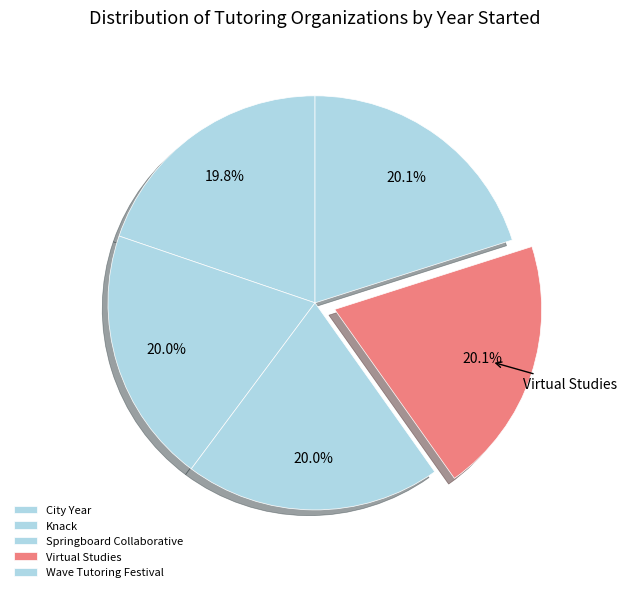

What percentage is the Virtual Studies slice, to the nearest percent?

20%